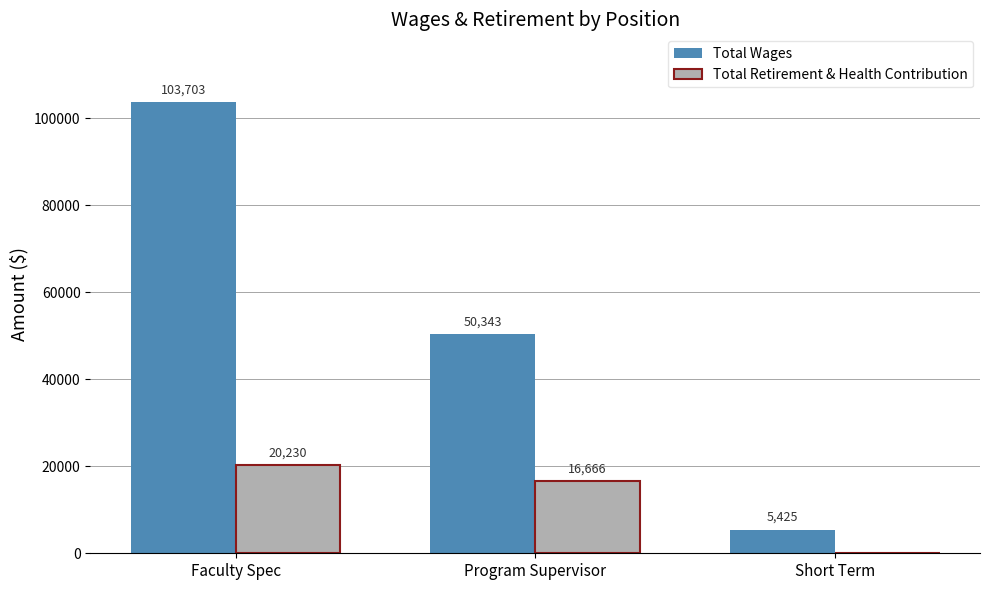

What is the approximate value of Total Retirement & Health Contribution at Program Supervisor?

16665.7